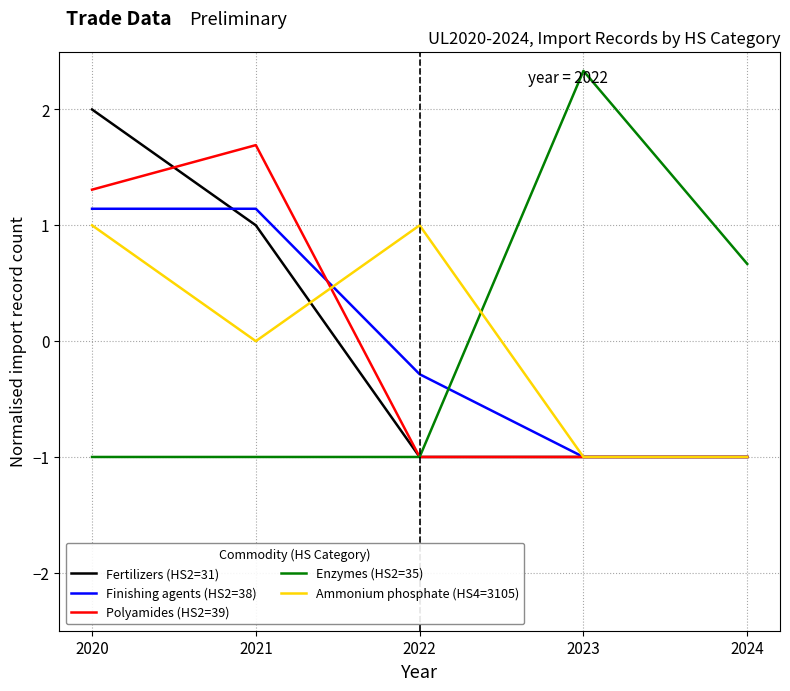

Is the value of Finishing agents (HS2=38) at 2021 greater than the value of Polyamides (HS2=39) at 2021?

No